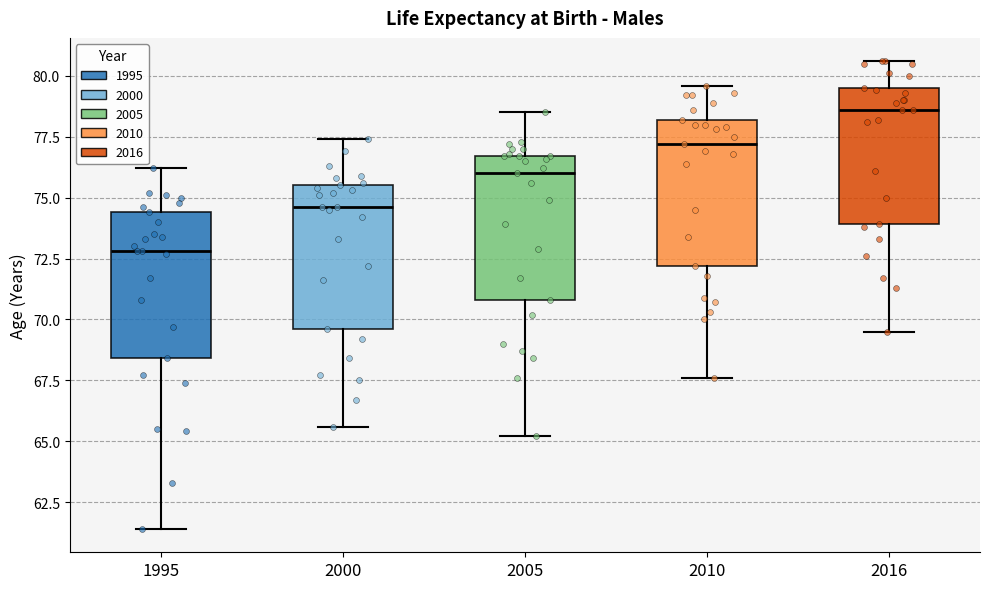

Which box's median line is the highest?

2016